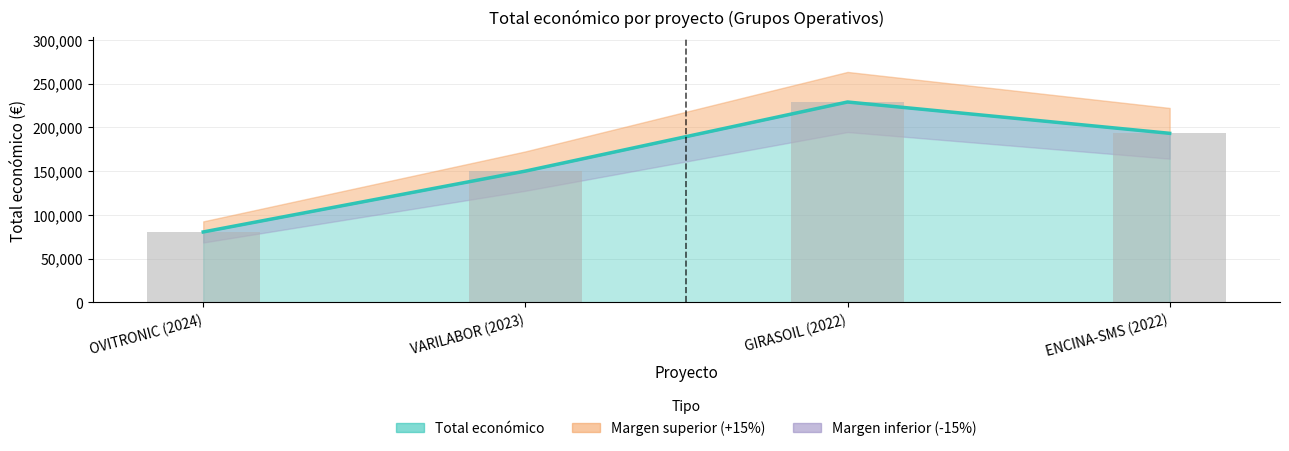

Reading left to right, list all the values displayed in this chart.

OVITRONIC (2024)=80498	VARILABOR (2023)=150000	GIRASOIL (2022)=228922	ENCINA-SMS (2022)=193149